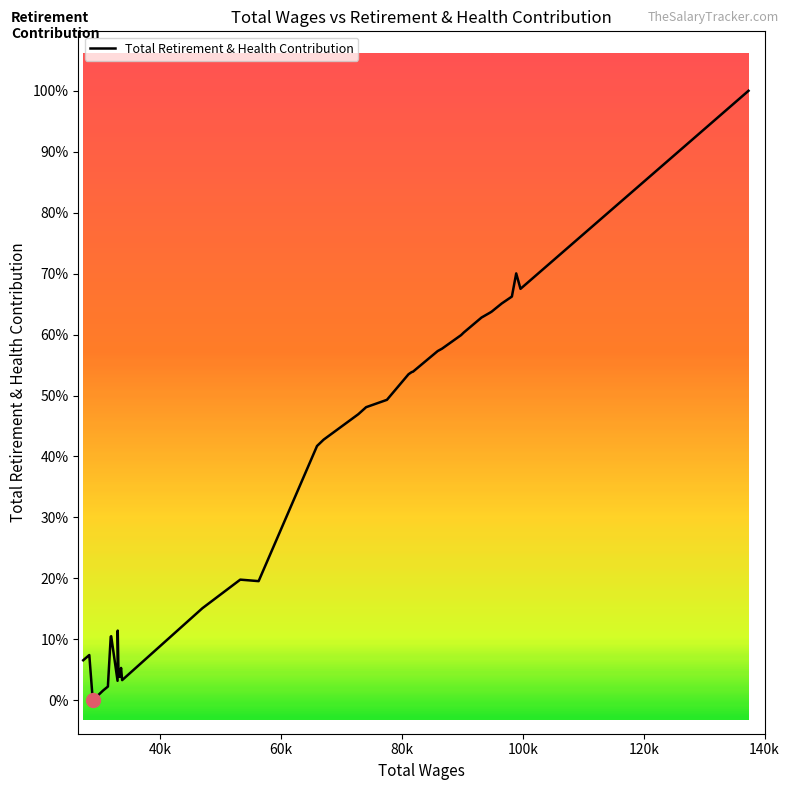

Does the chart display data point markers on the line(s)?

No